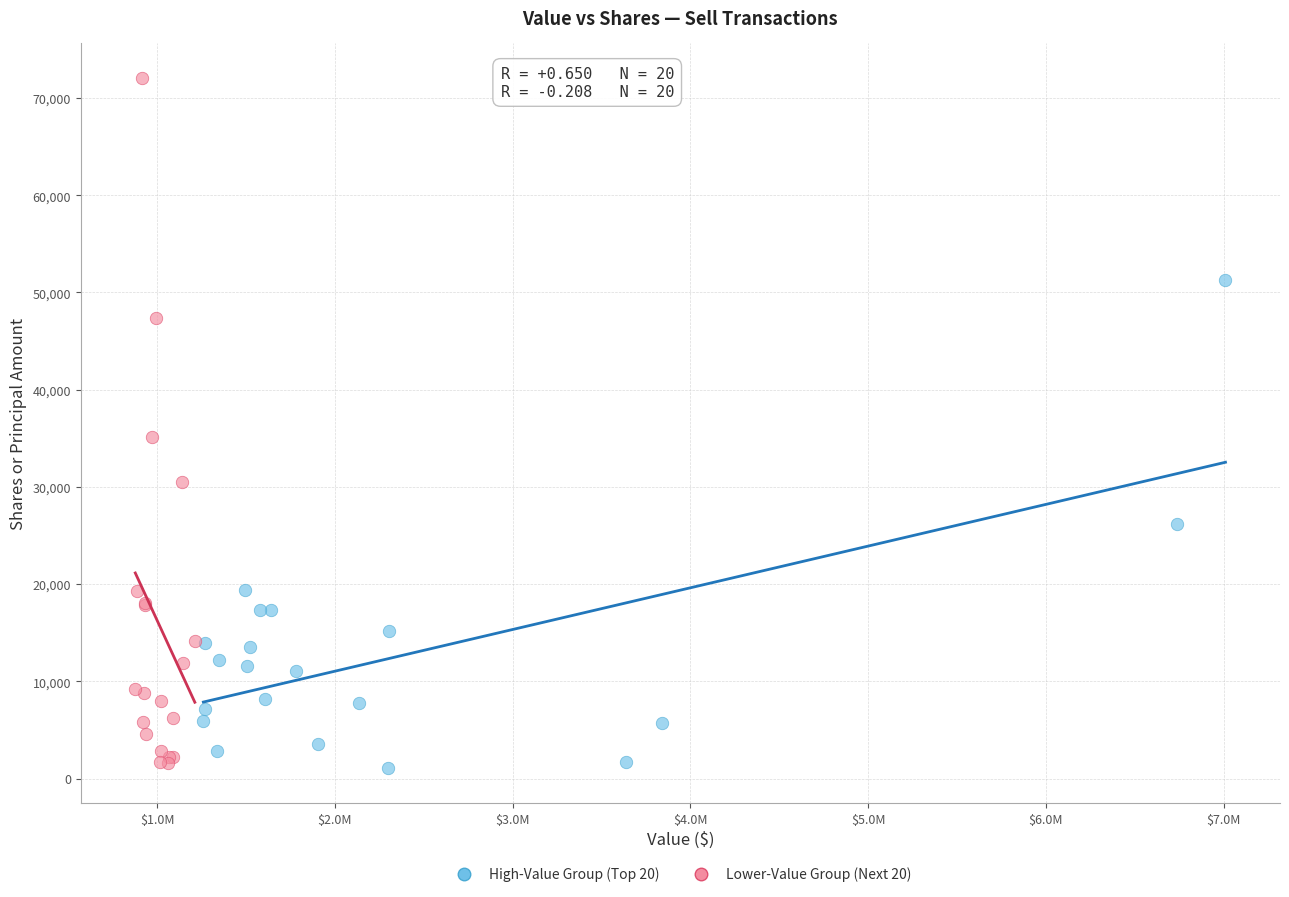

Which series has the widest spread of Y values?

Lower-Value Group (Next 20)